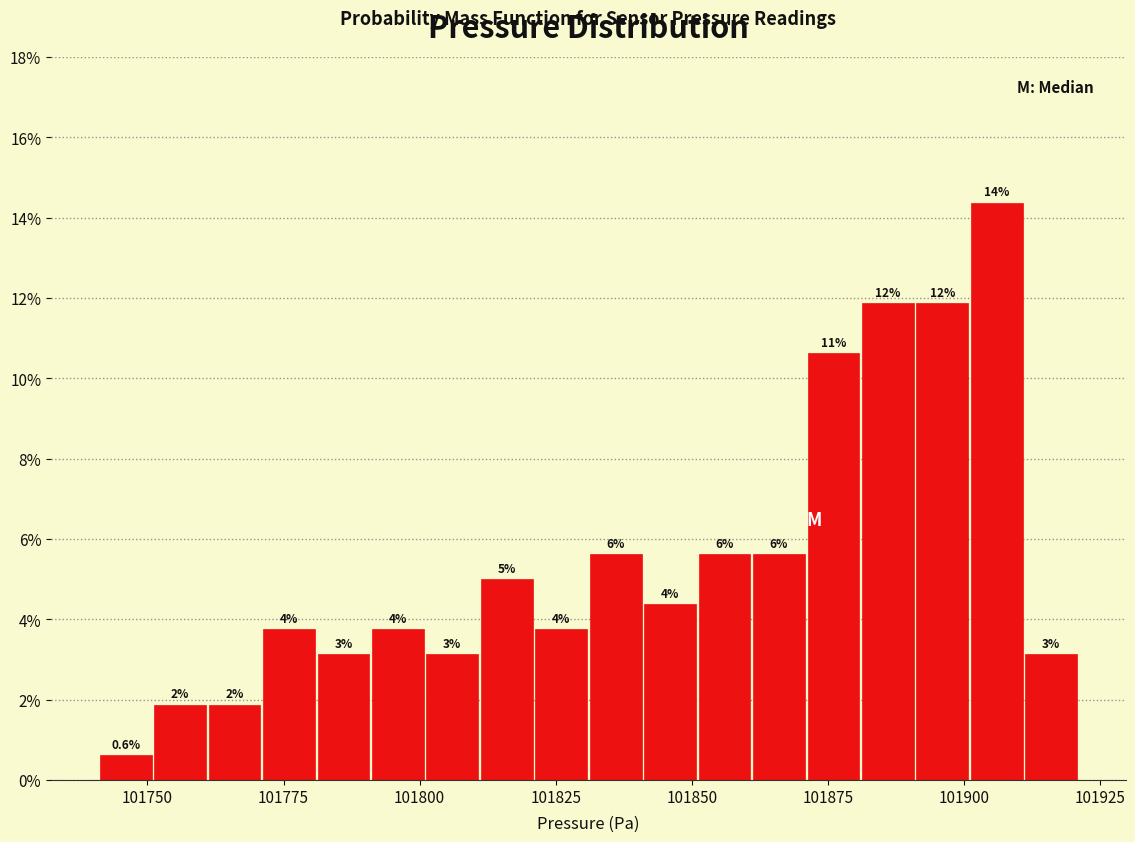

Read against the x-axis, roughly where is the centre of the tallest bar?

101905